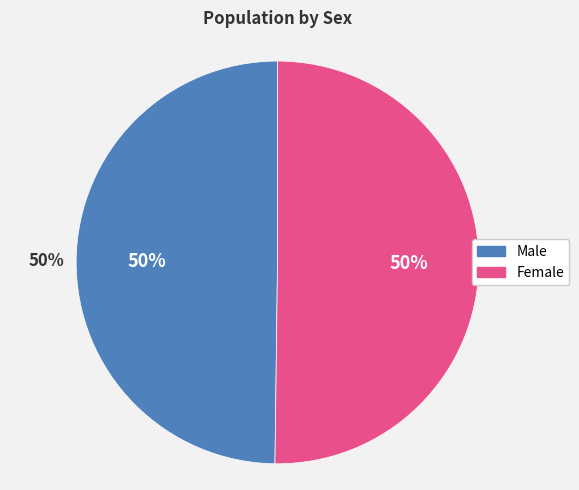

What percentage is the Male slice, to the nearest percent?

50%